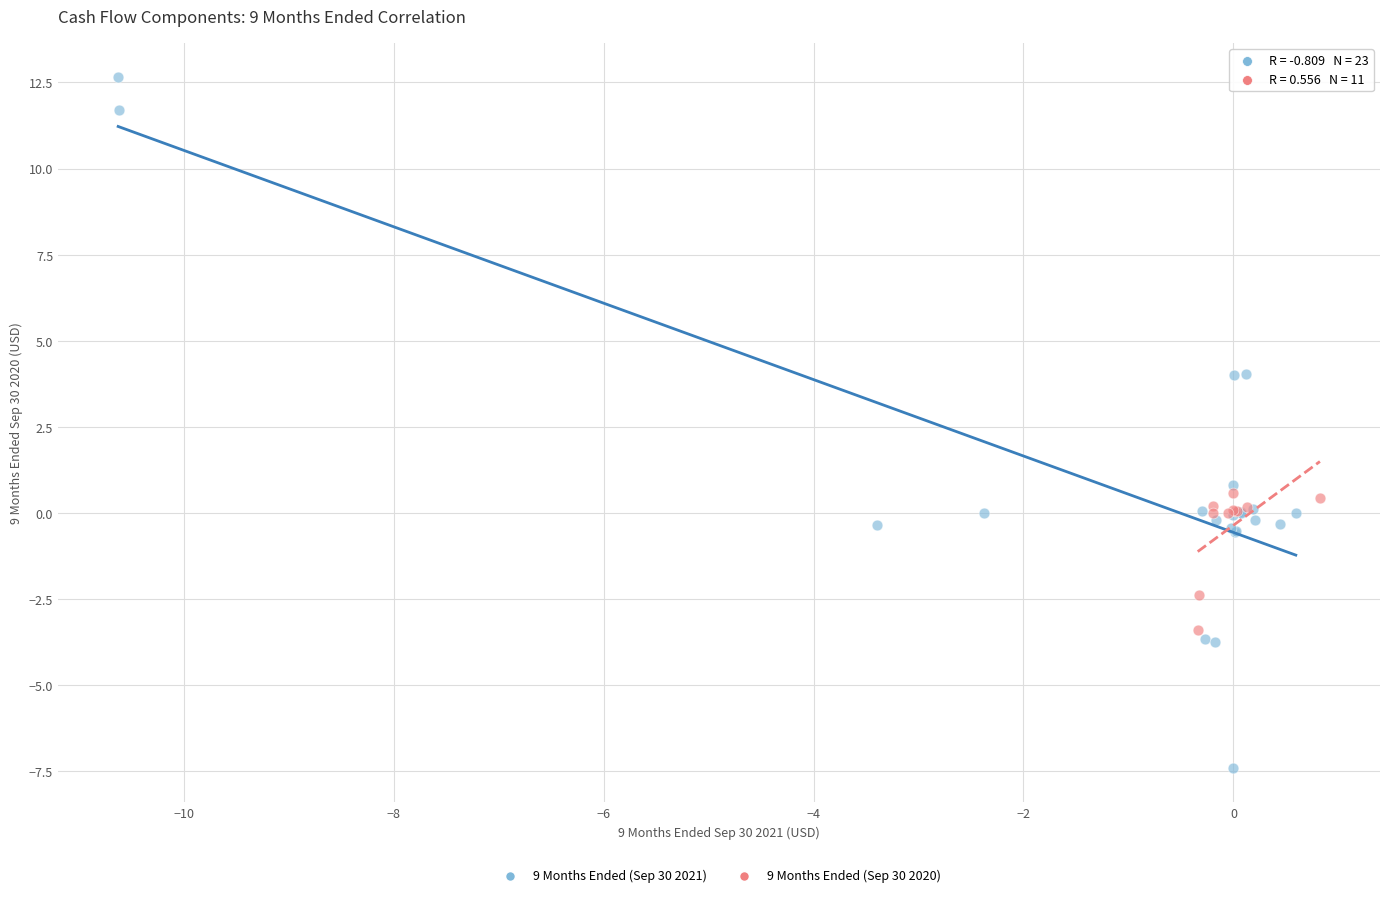

Which series reaches the minimum Y coordinate?

9 Months Ended (Sep 30 2021)